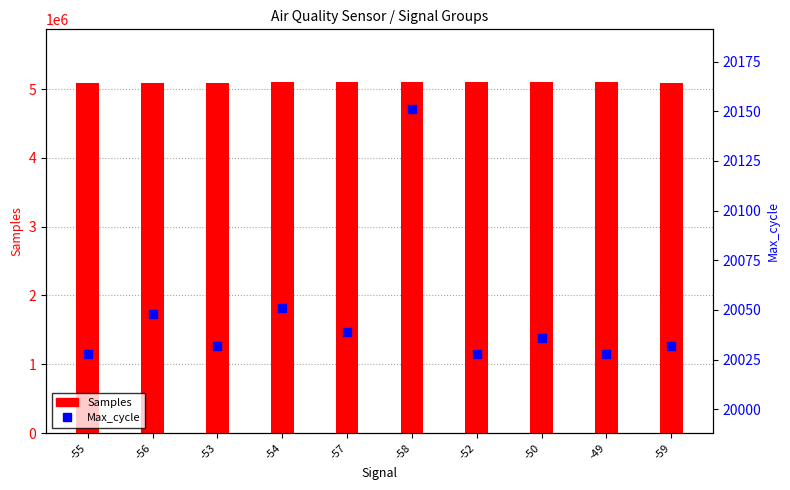

Which series contains the lowest Y value?

Max_cycle